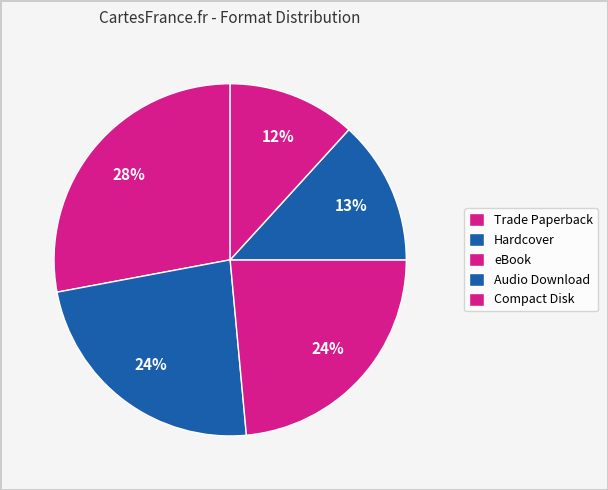

Count the number of slices in the pie.

5